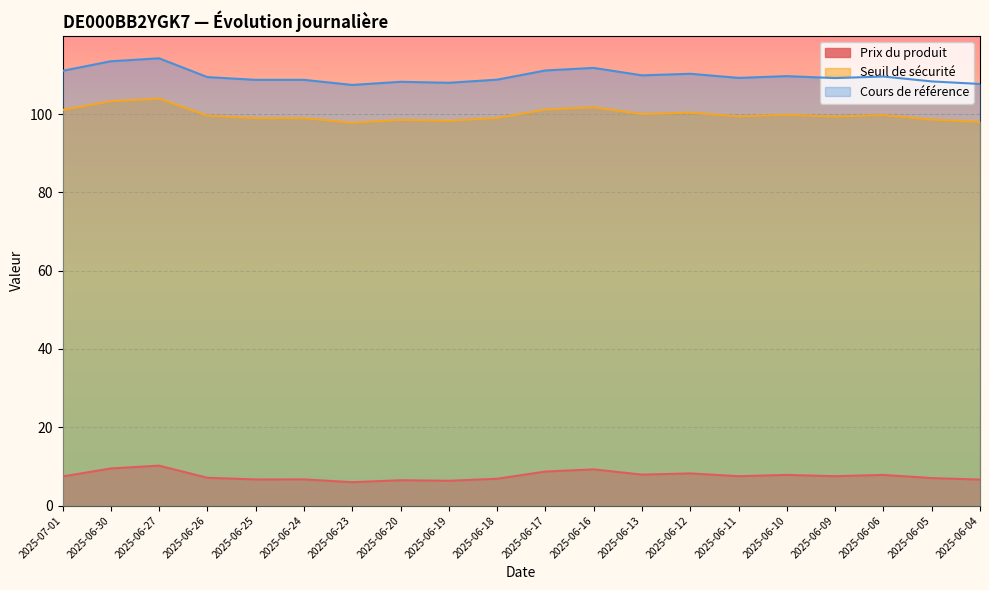

The value of Cours de référence at 2025-06-18 is 108.8. True or false?

True